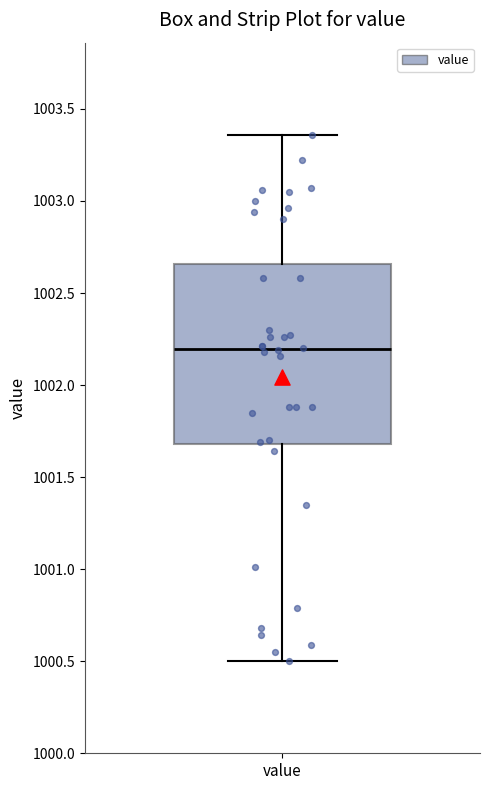

Read this box plot against the y-axis: the position of the median line, the range covered by the box, and the ends of both whiskers. The values are not printed on the chart, so give them approximately, as read against the axis.

median 1002.20, box 1001.70 to 1002.65, whiskers 1000.50 to 1003.35